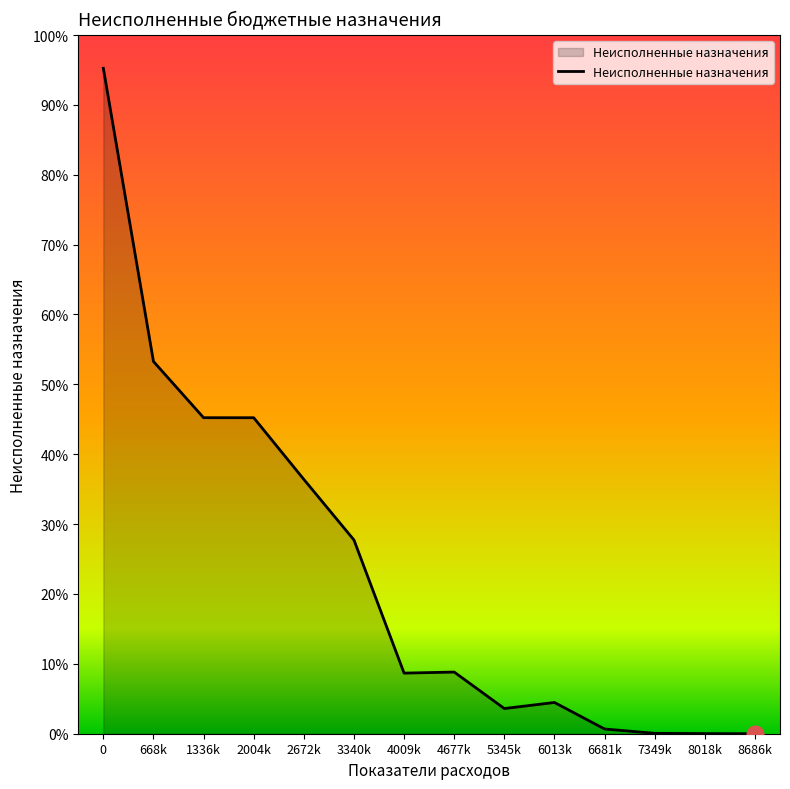

List the labels in order of value, smallest first.

8686k, 8018k, 7349k, 6681k, 5345k, 6013k, 4009k, 4677k, 3340k, 2672k, 2004k, 1336k, 668k, 0